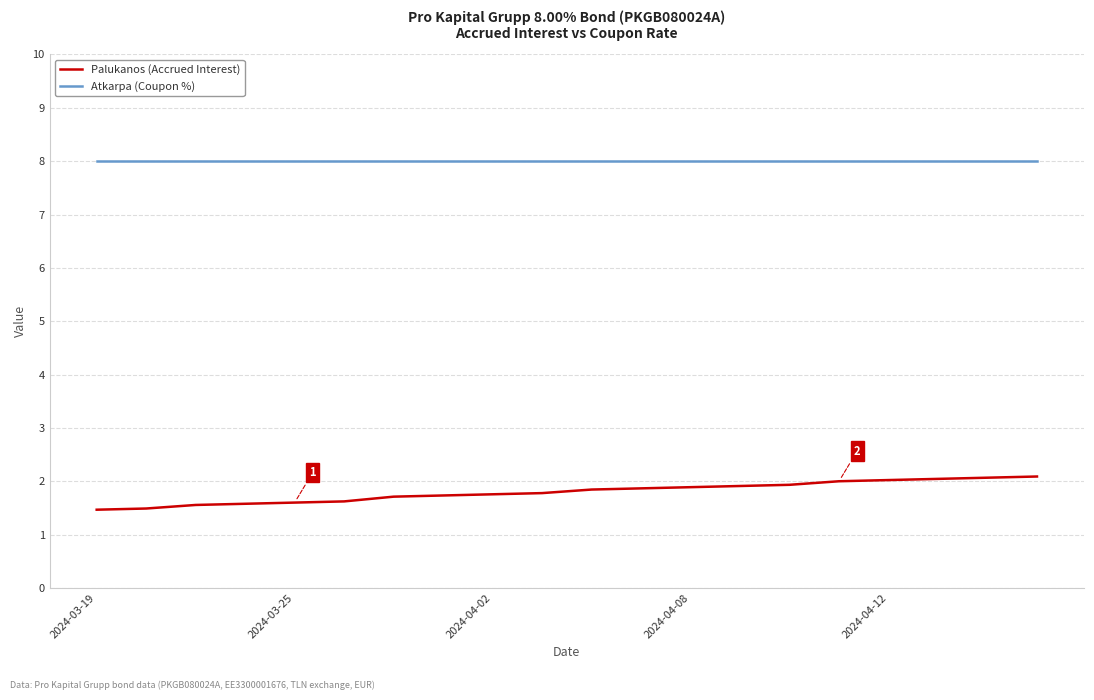

What are all the series names shown in the legend?

Palukanos (Accrued Interest), Atkarpa (Coupon %)